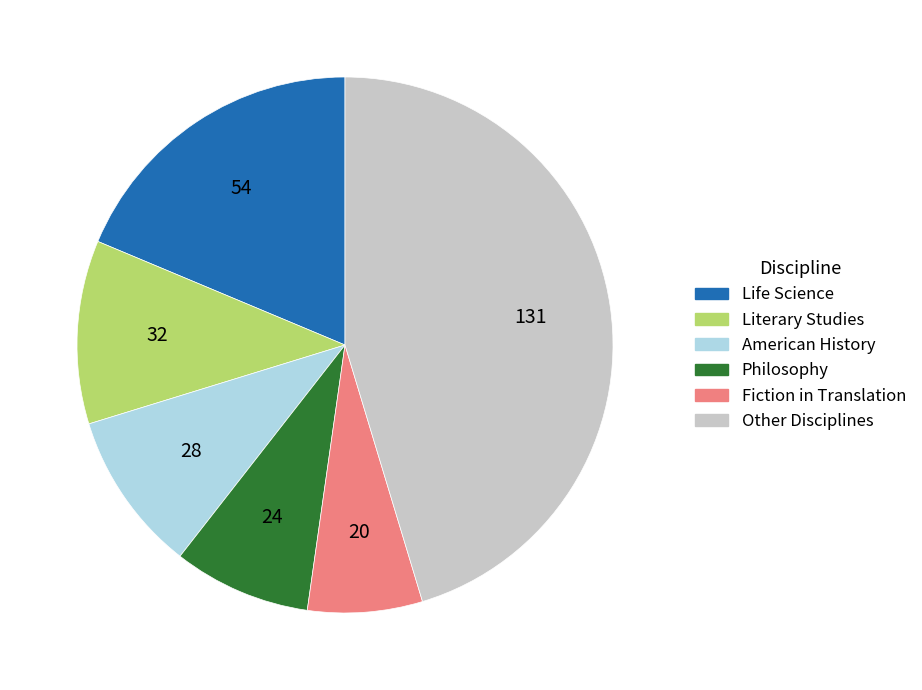

How many slices are in this pie chart?

6